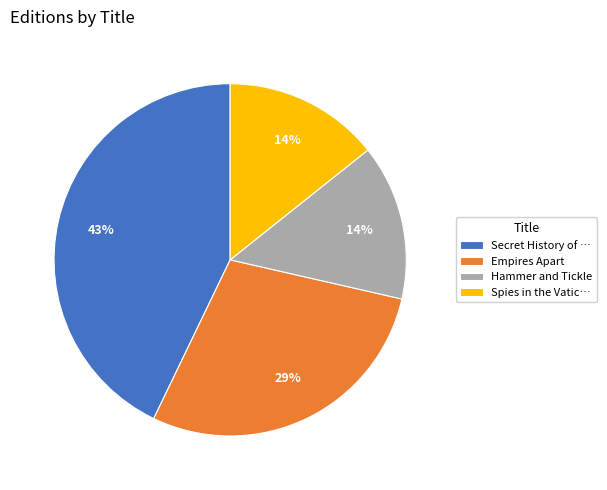

Does any single category account for the majority?

No